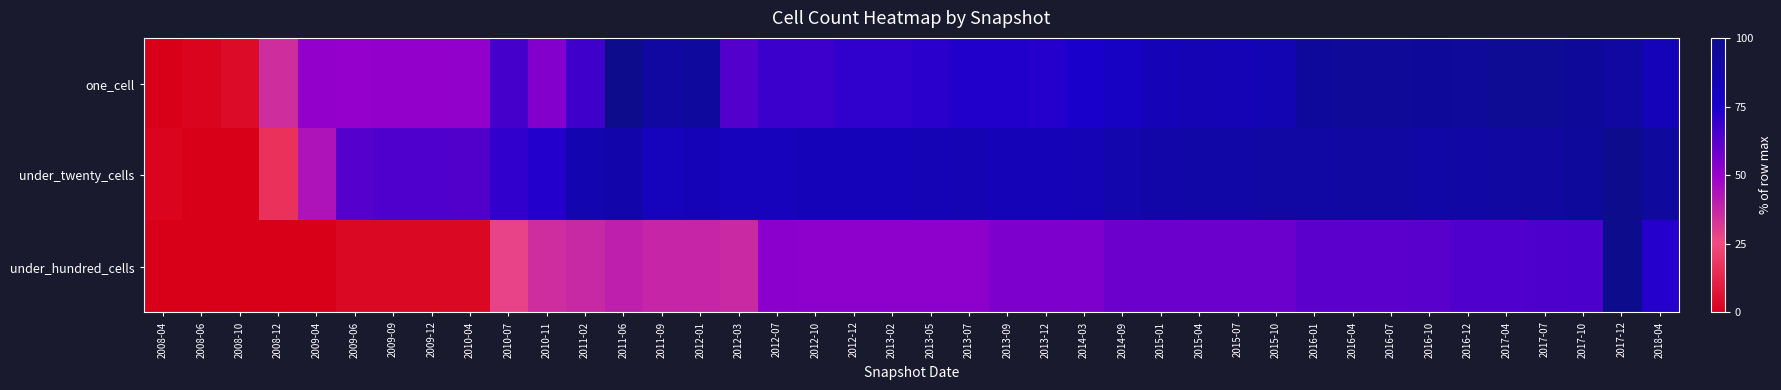

What is the greatest value displayed?

100.0